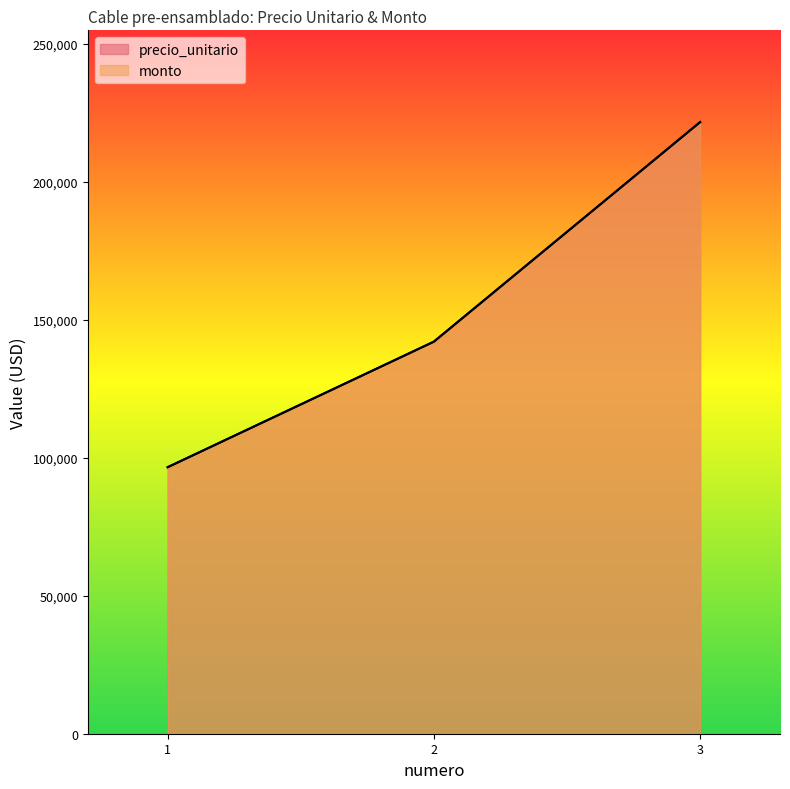

What is the greatest value displayed?

221582